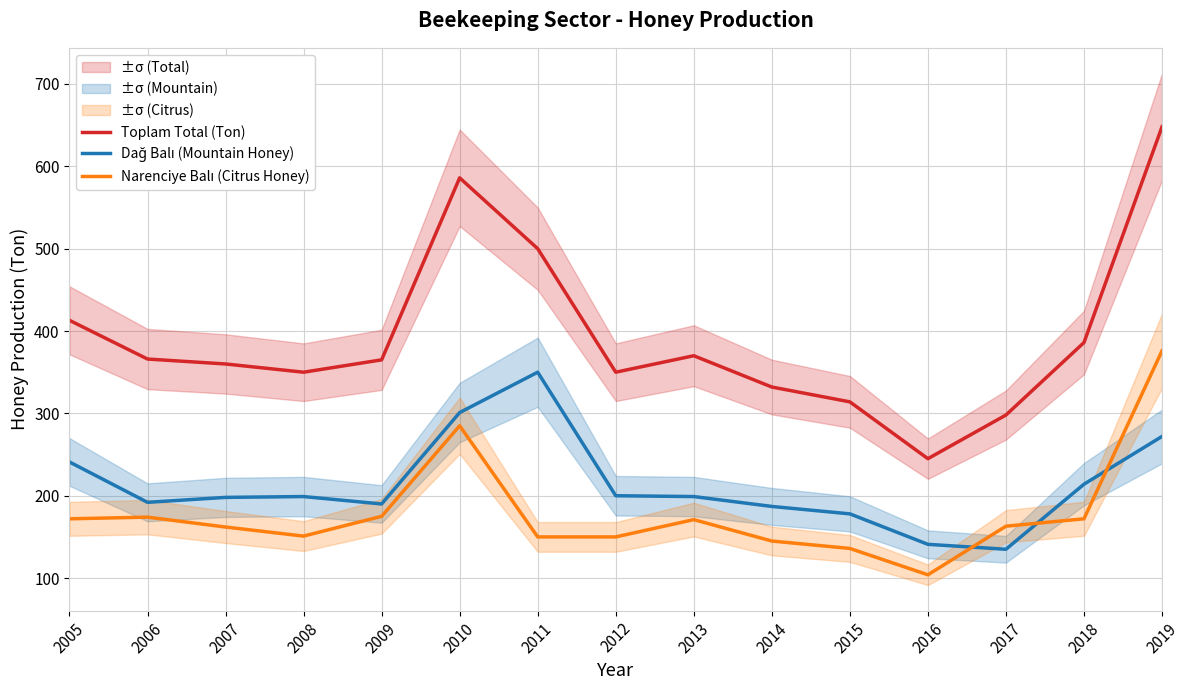

How many values in the Toplam Total (Ton) series are below 365?

7